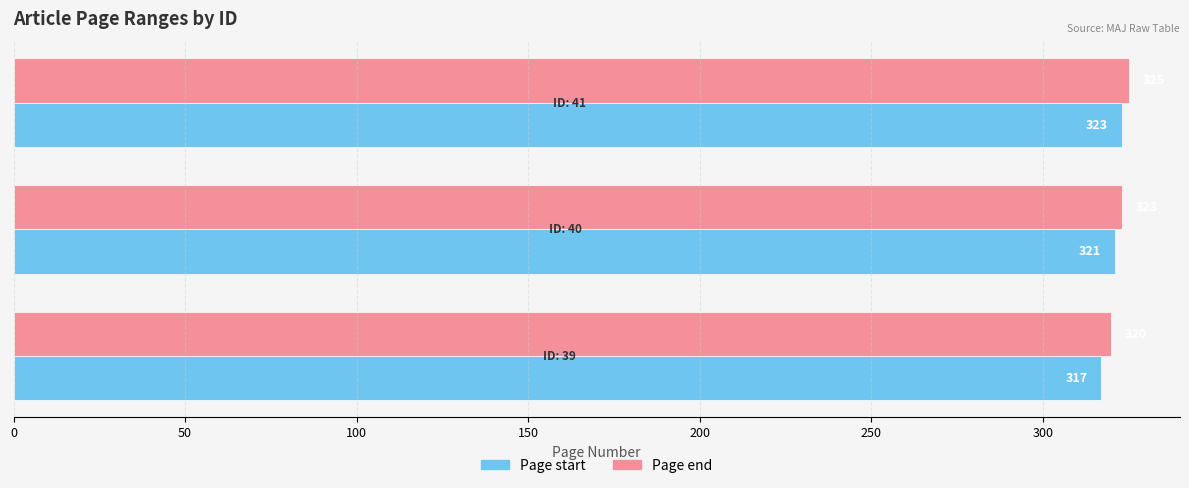

What is the smallest value displayed?

317